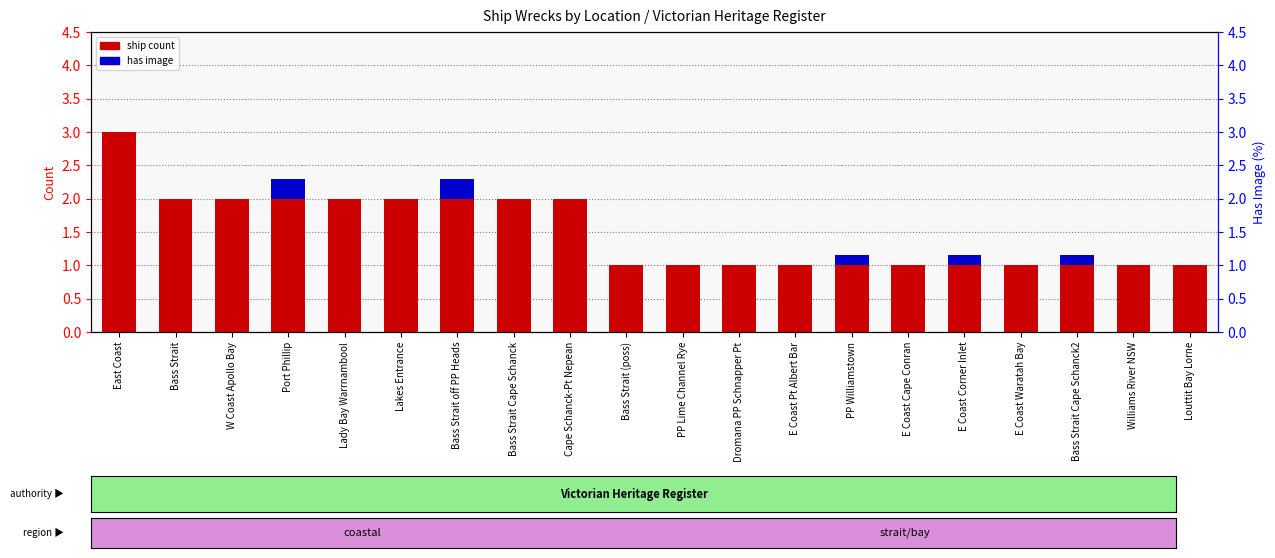

Are the bars horizontal?

No